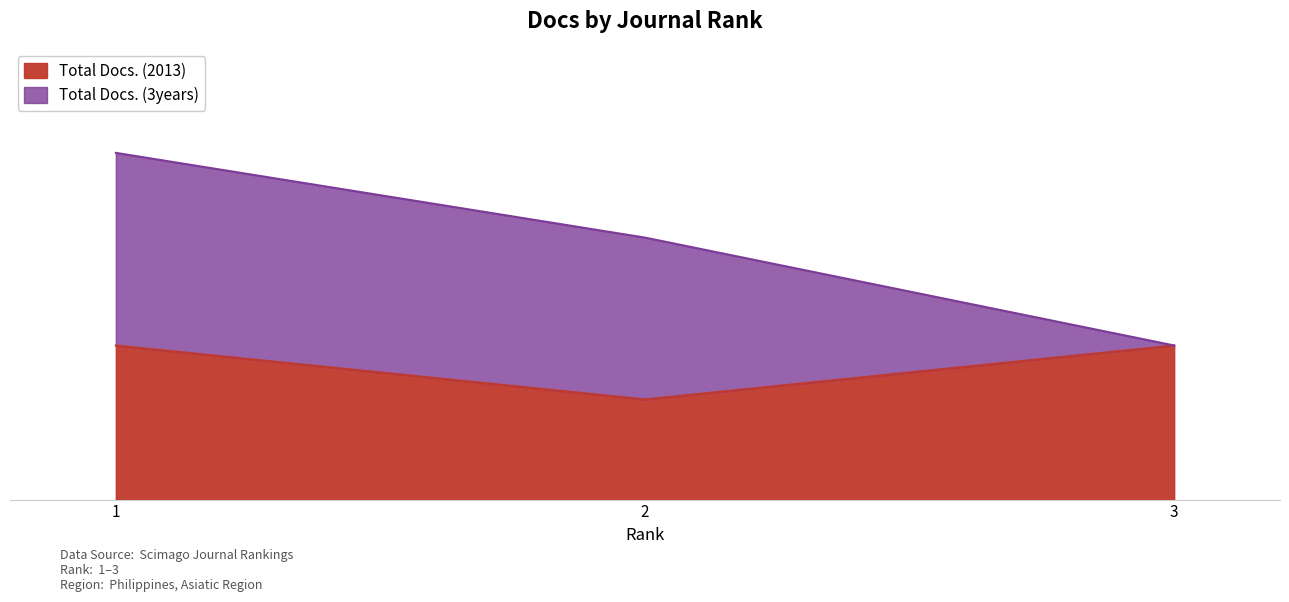

Between 3 and 2, which is larger?

3